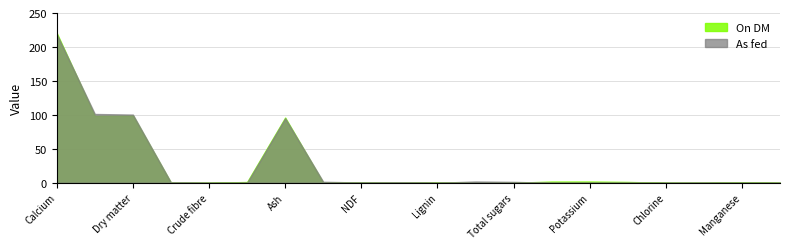

Which series has the largest total across all categories?

On DM